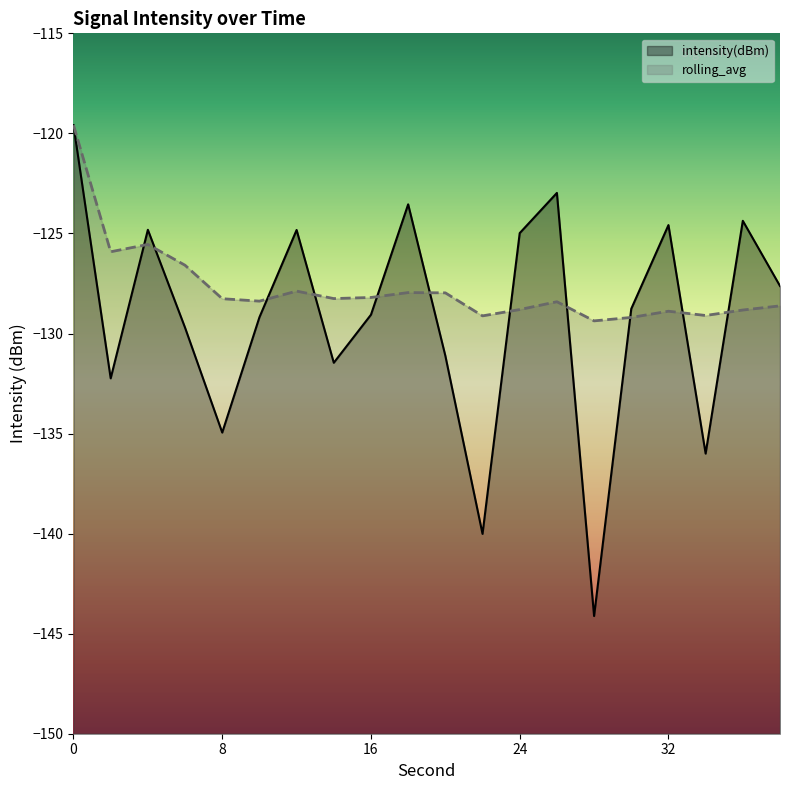

Which series ends up on top after the final intersection of rolling_avg and intensity(dBm)?

intensity(dBm)